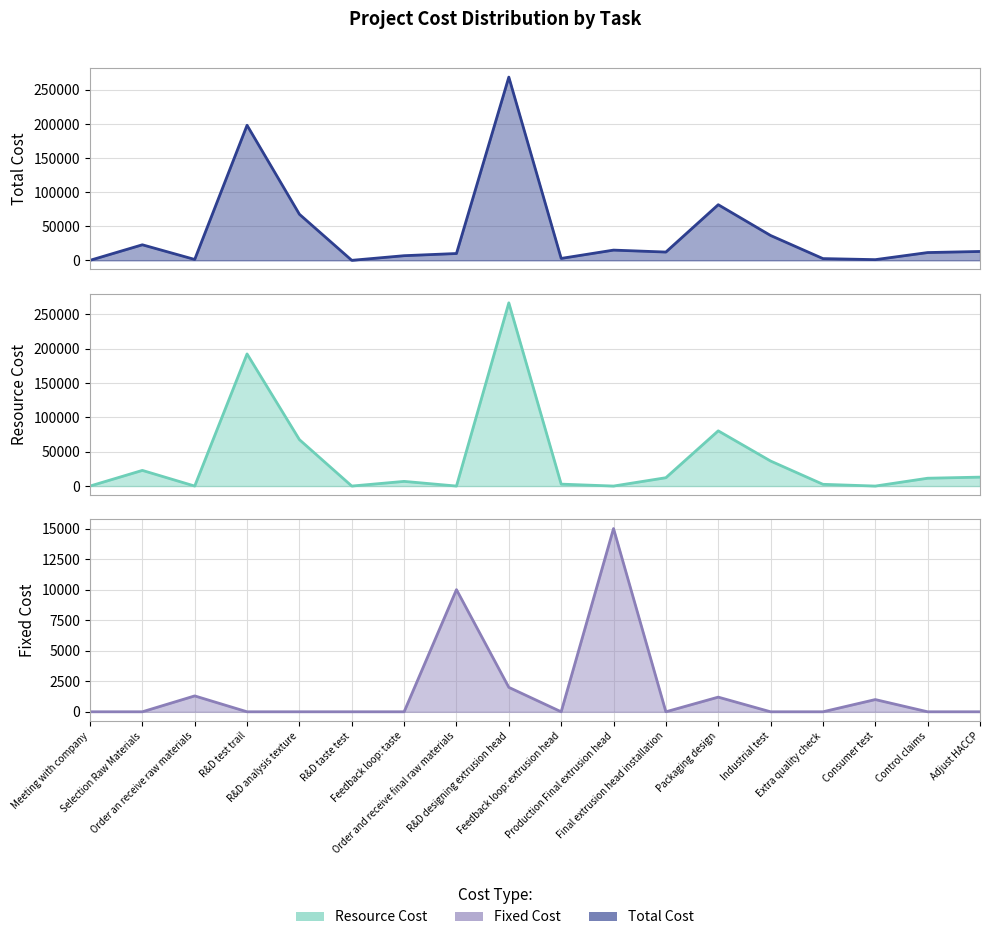

The value of Resource Cost at Meeting with company is 0. True or false?

True